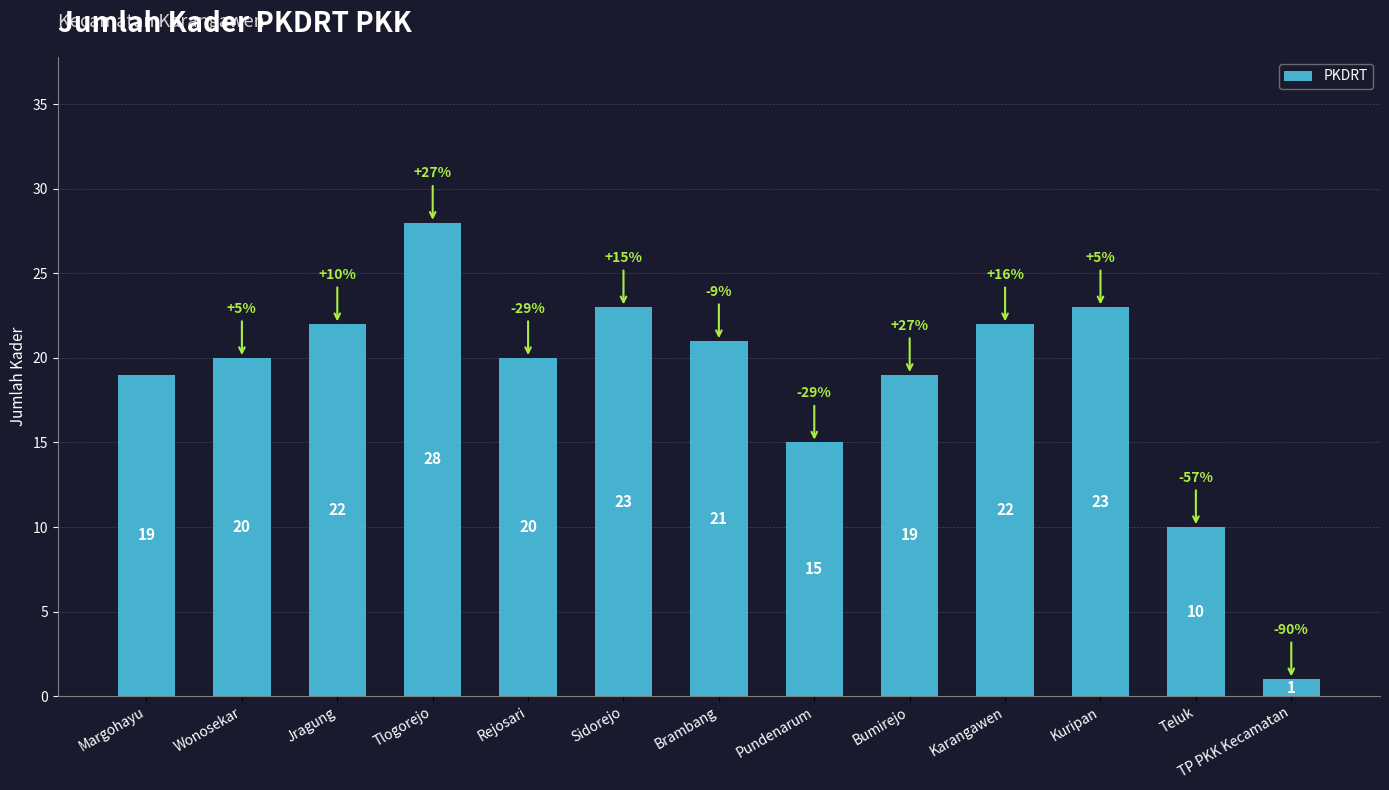

The chart shows a value of 19 at Bumirejo. True or false?

True